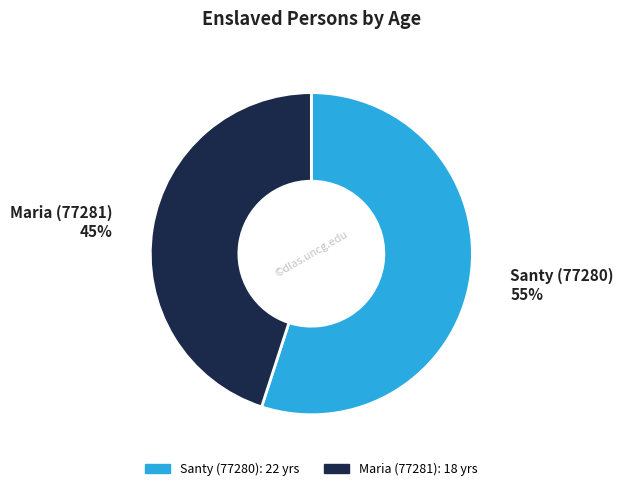

To the nearest percent, what is the combined percentage of Santy (77280) and Maria (77281)?

100%